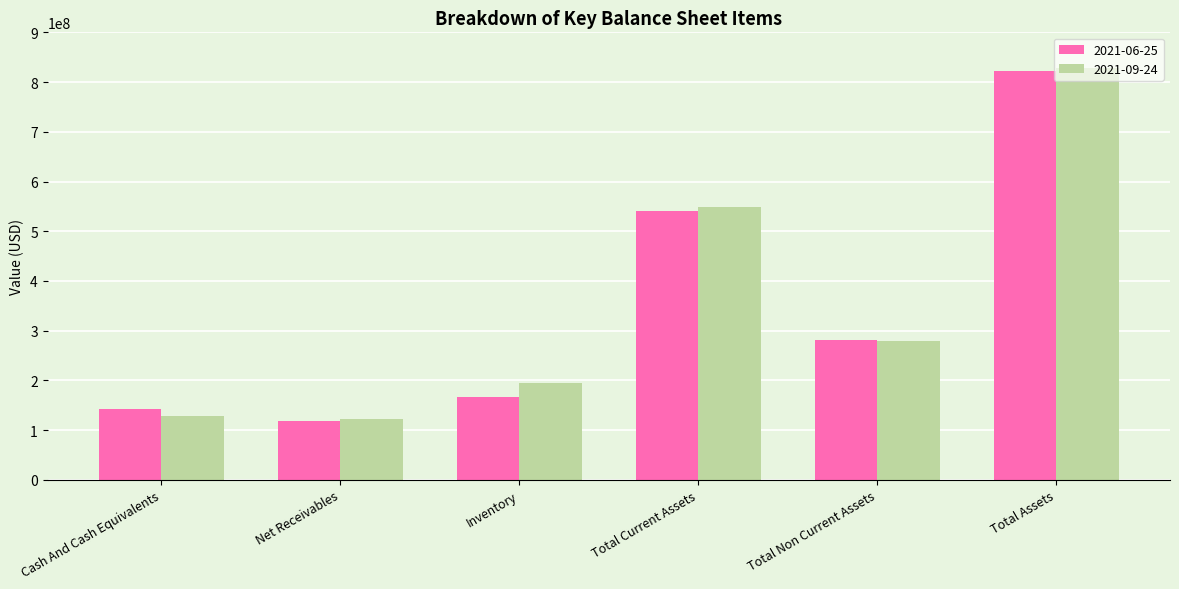

Which label corresponds to the smallest value in the chart?

Net Receivables